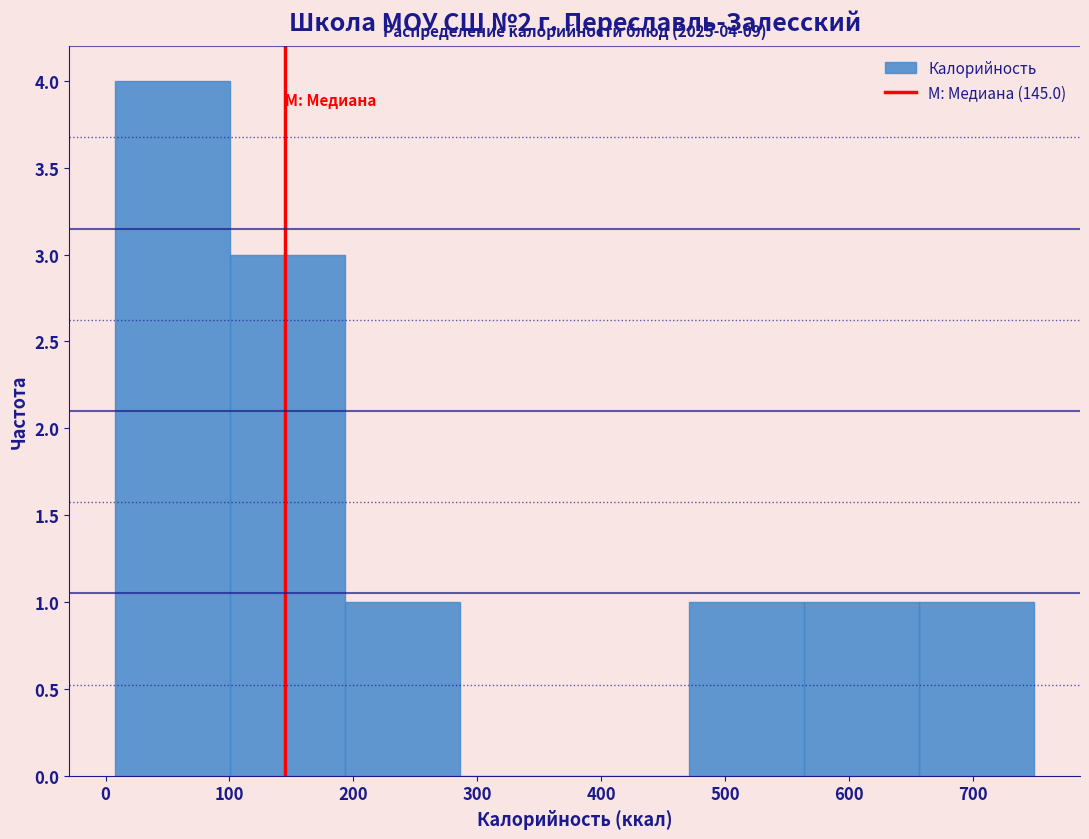

Which range on the x-axis has the tallest bar?

10 to 100